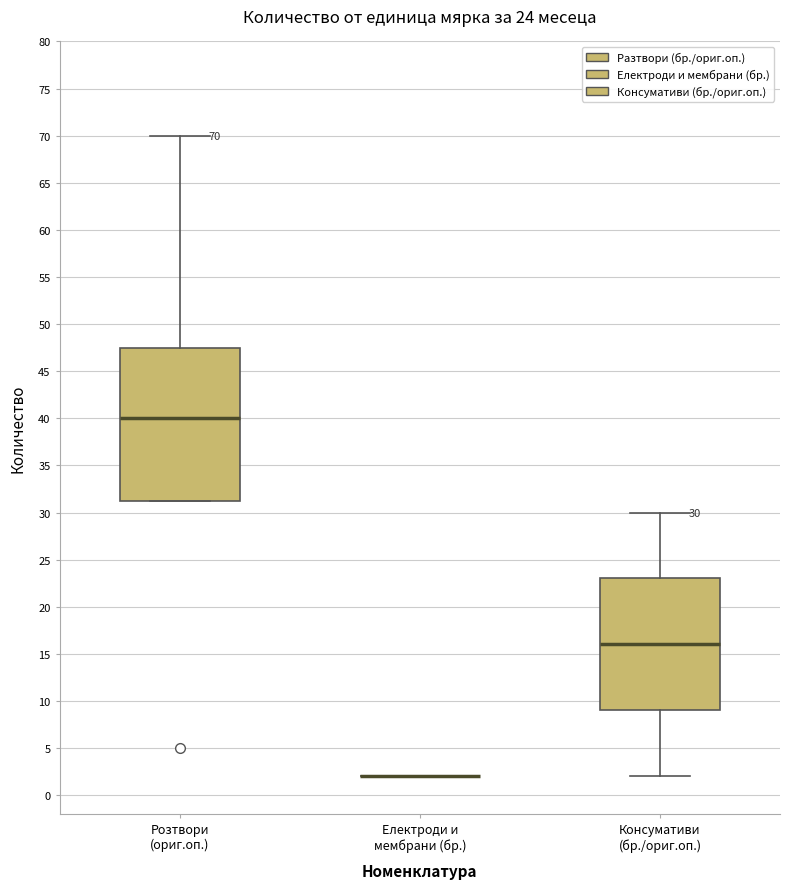

Comparing the boxes themselves (not the whiskers), which one is the tallest?

Розтвори (ориг.оп.)